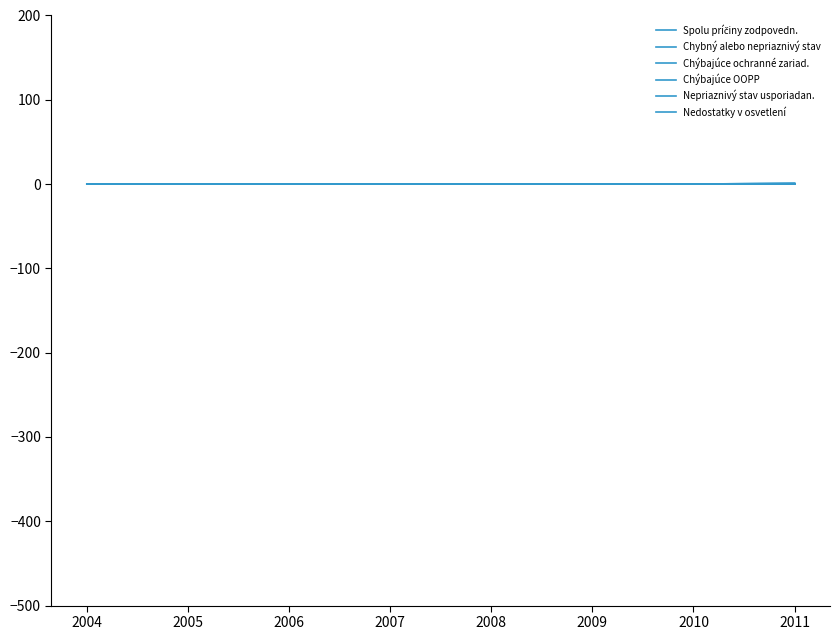

How many lines are shown in the chart?

6